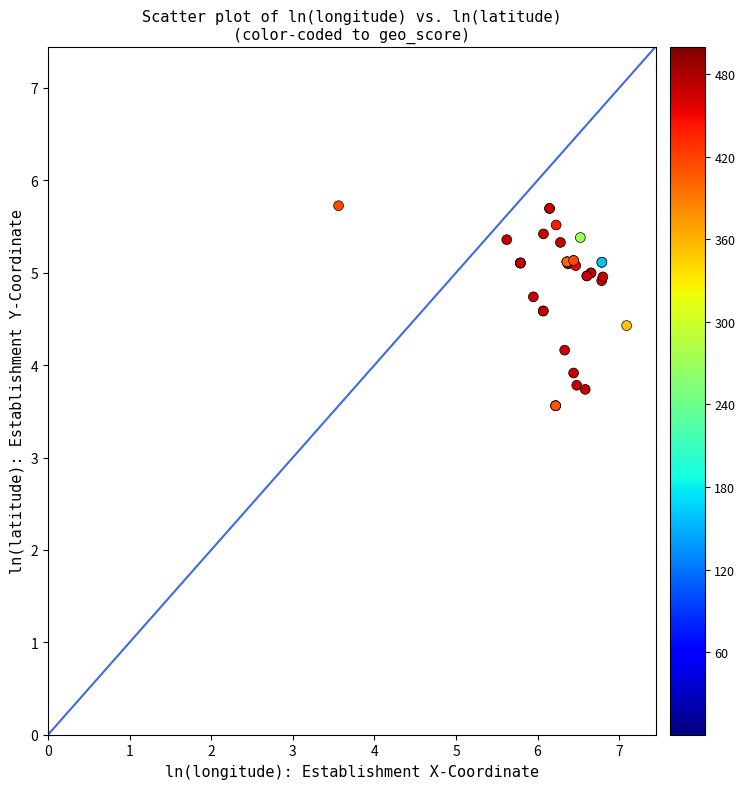

What Y value in the scatter plot is closest to 4?

3.9